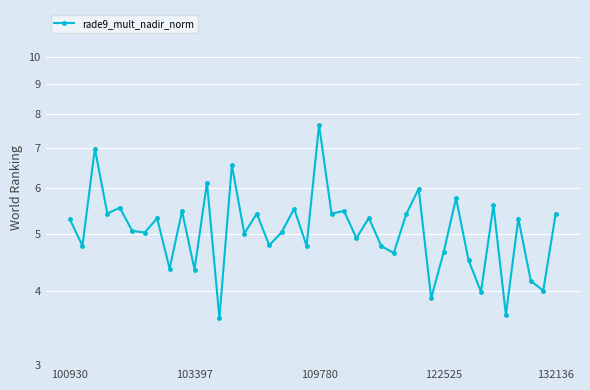

The chart shows a value of 1.0 at 103397. True or false?

False